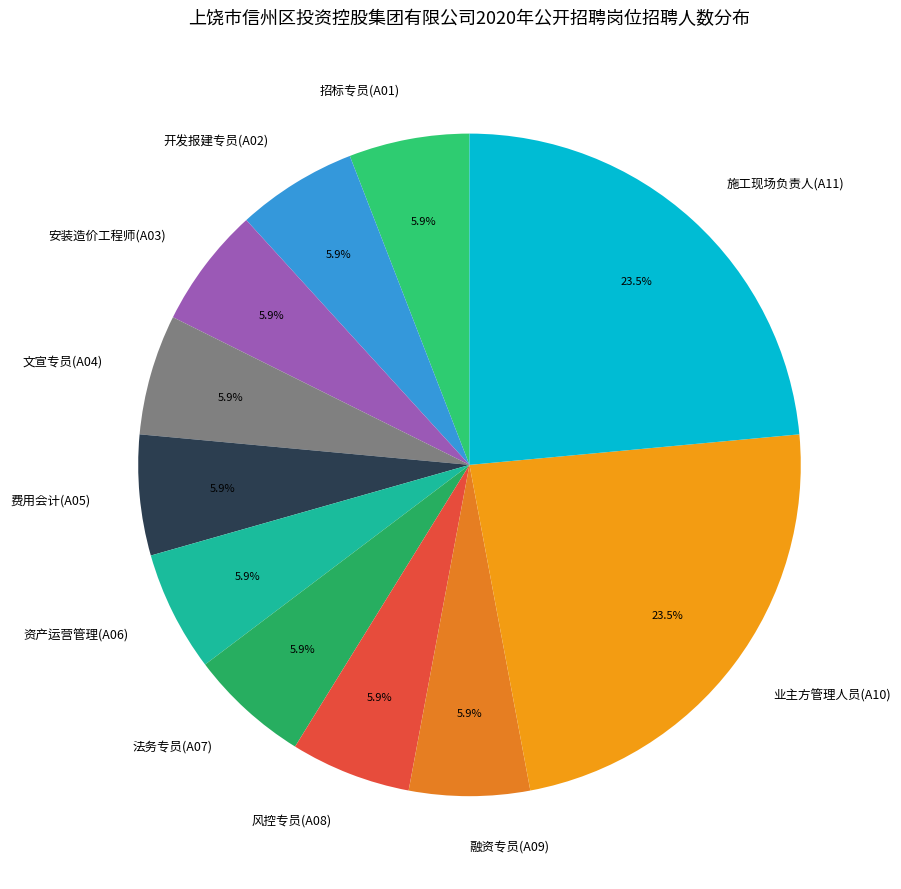

Does 资产运营管理(A06) account for over 50% of the chart?

No